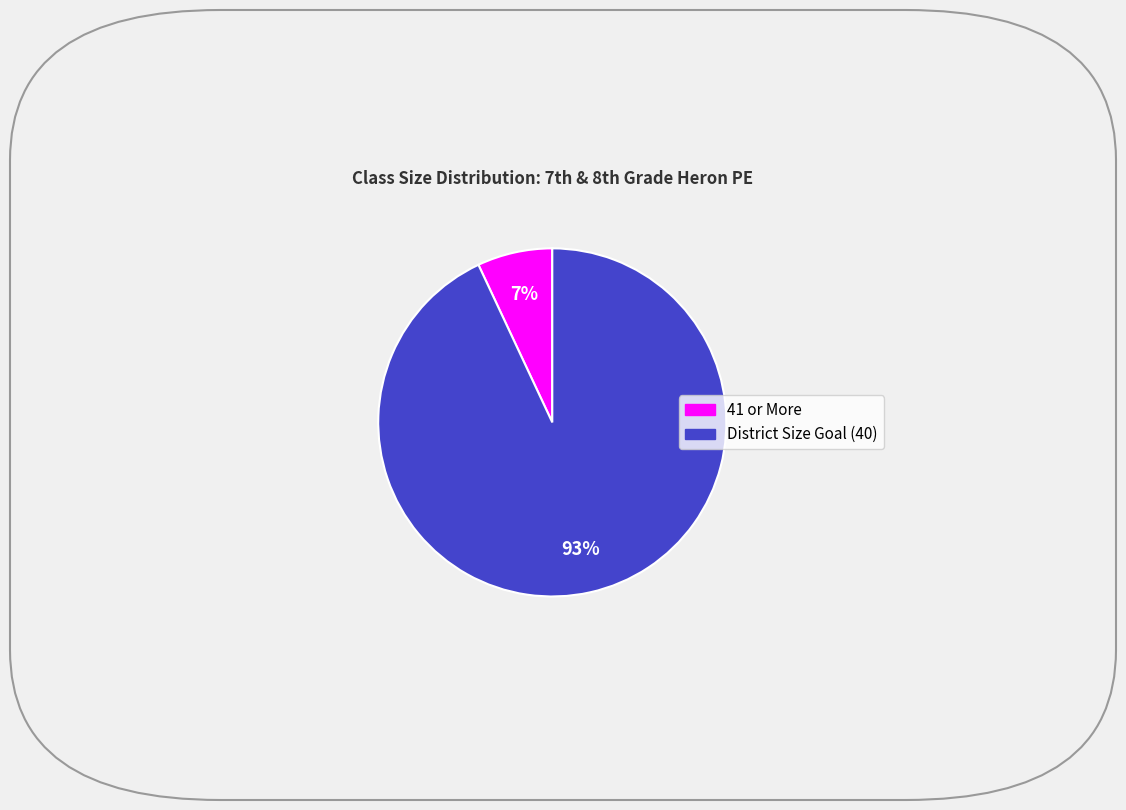

Does 41 or More account for over 50% of the chart?

No